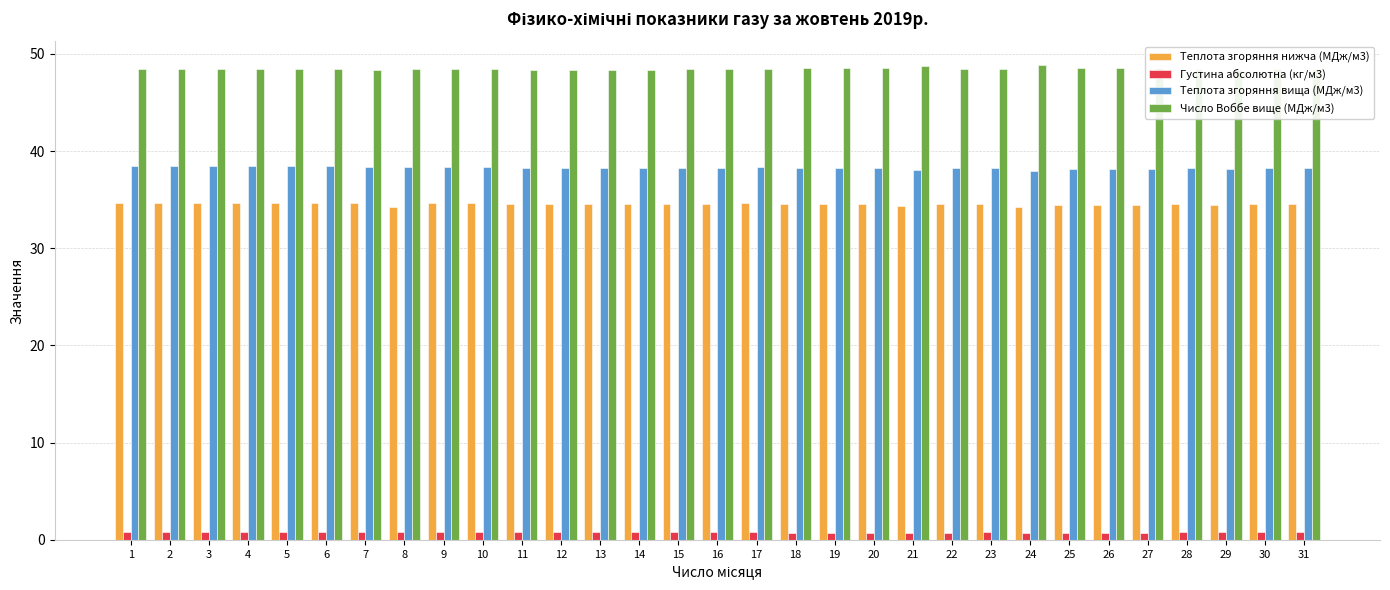

Is it true that Густина абсолютна (кг/м3) equals 0.7 at 21?

True